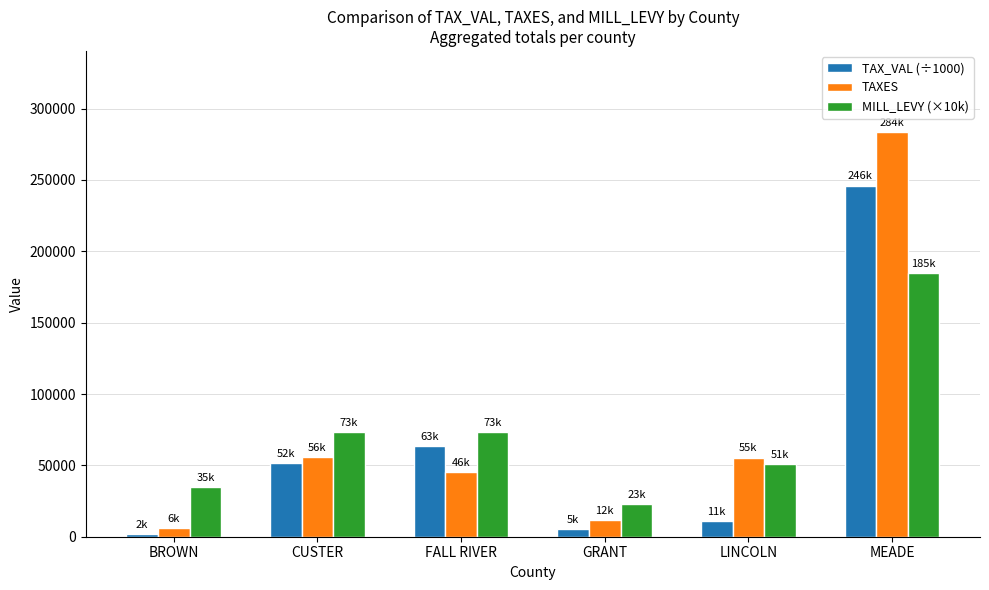

Is it true that TAX_VAL (÷1000) equals 51894.4 at CUSTER?

True